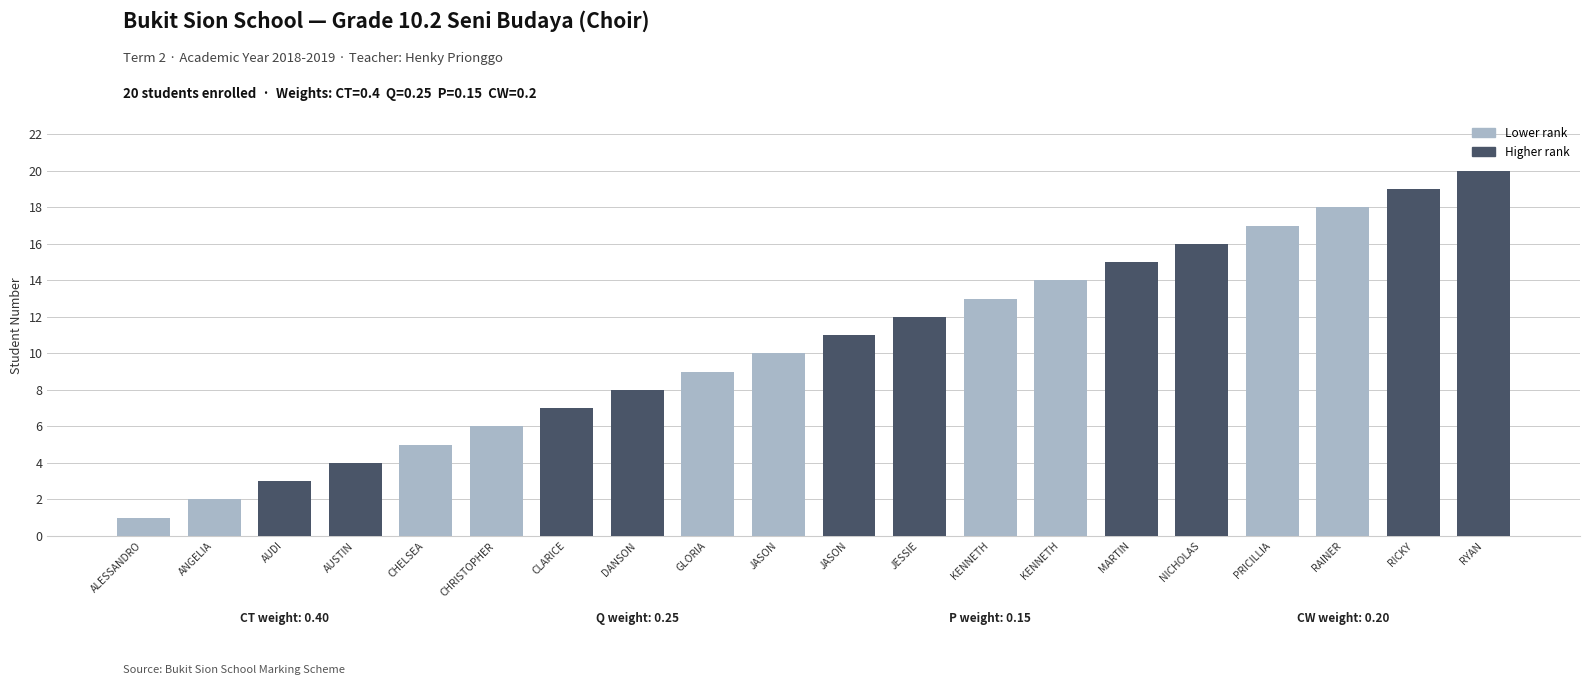

The value at CLARICE is 5. True or false?

False